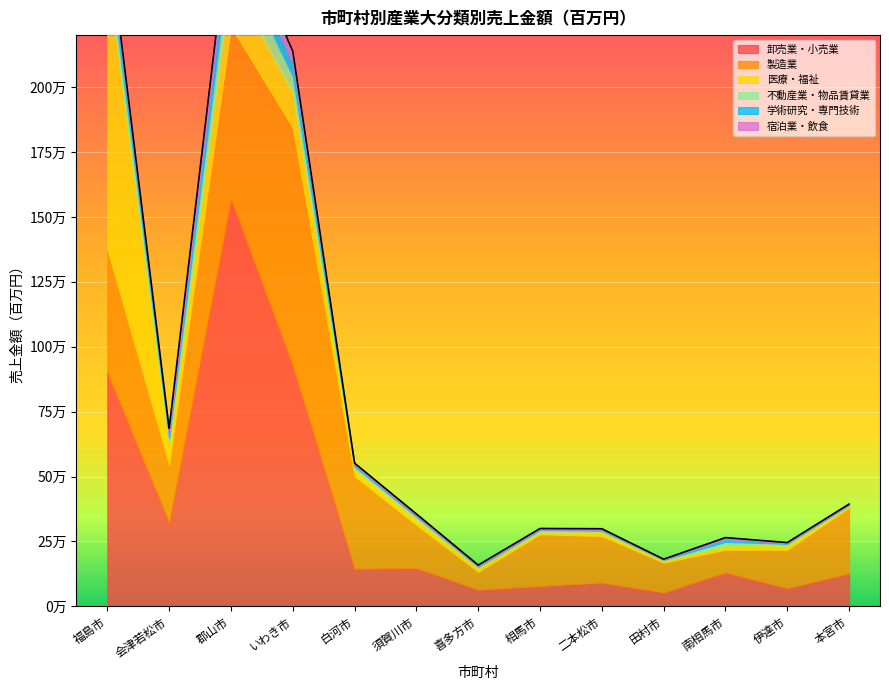

What position from the left is 相馬市?

8